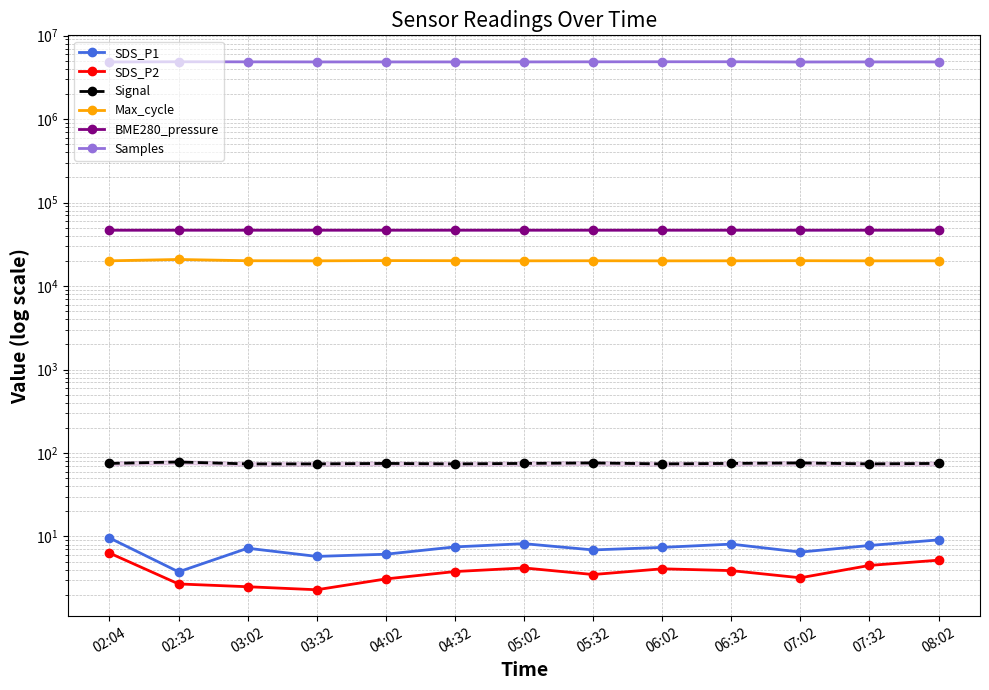

True or false: Max_cycle and Signal cross at least once.

False